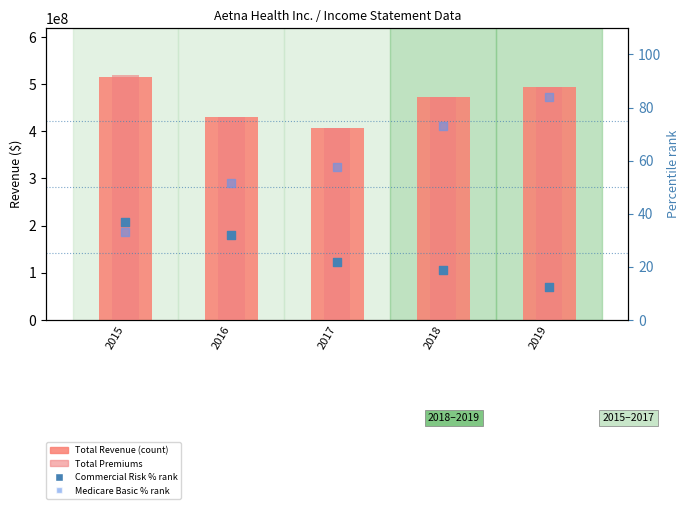

Which series has the largest total across all categories?

Total Premiums